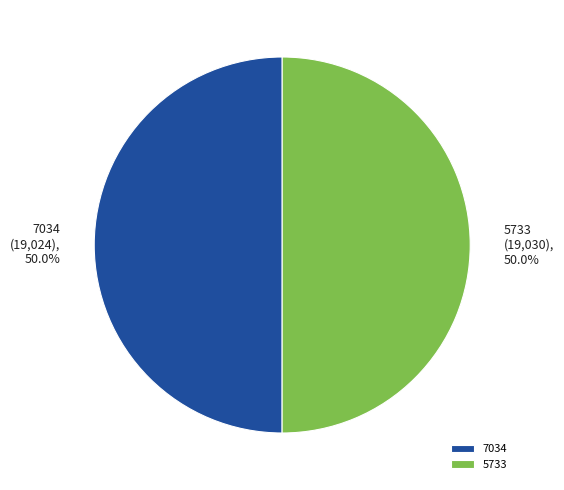

What percentage is the 7034 slice, to the nearest percent?

50%